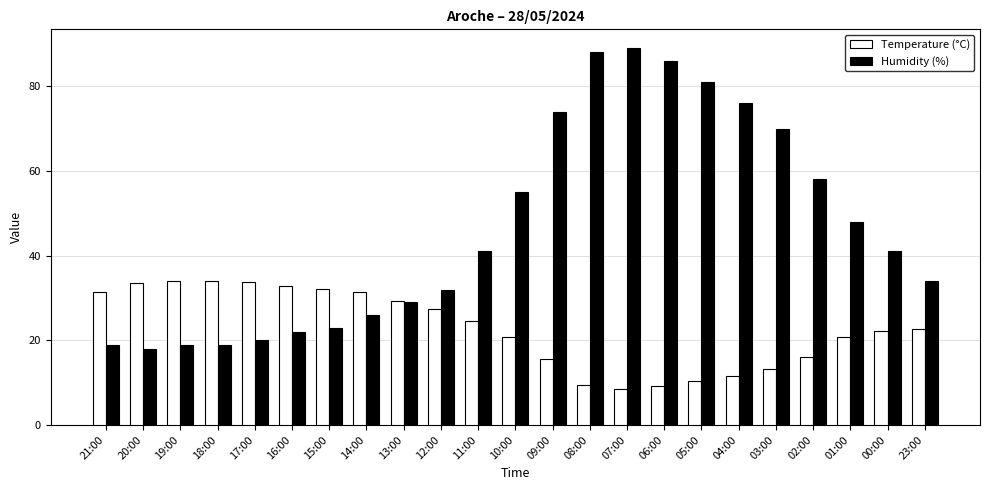

Is the value of Humidity (%) at 06:00 greater than the value of Temperature (°C) at 11:00?

Yes